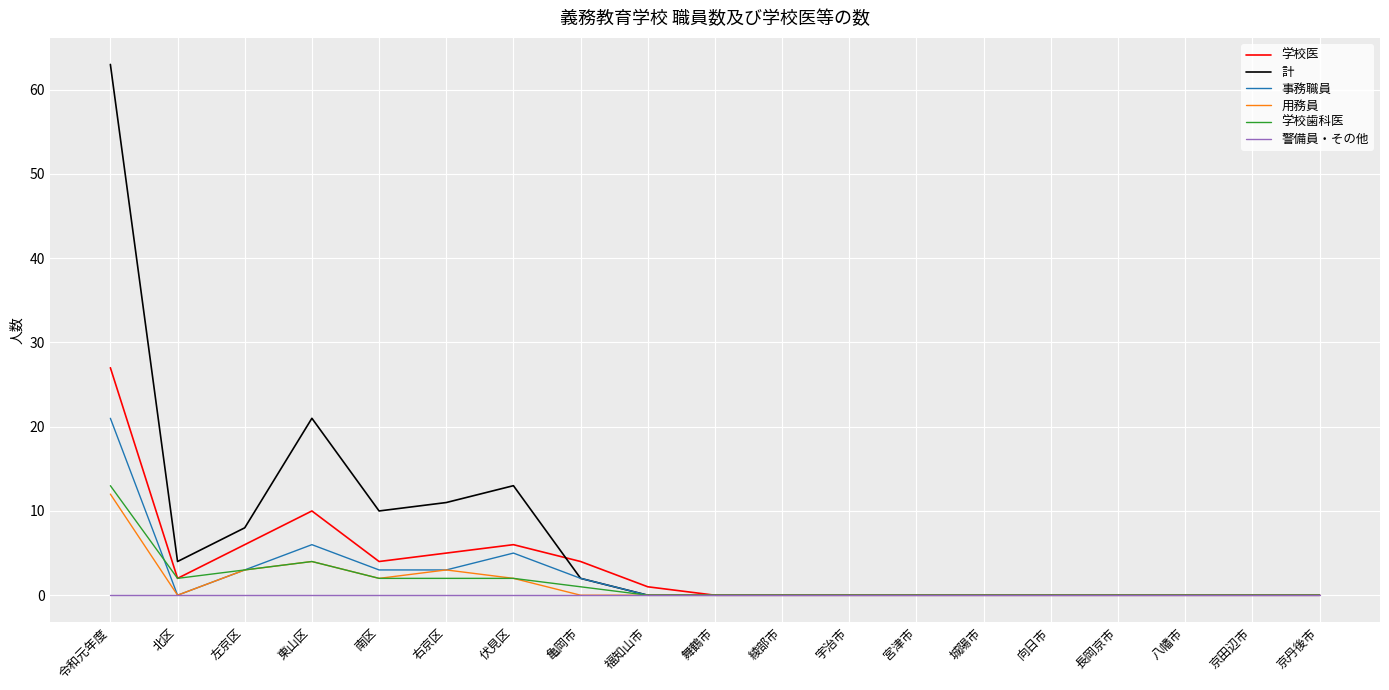

Which category has the highest value across all series?

令和元年度